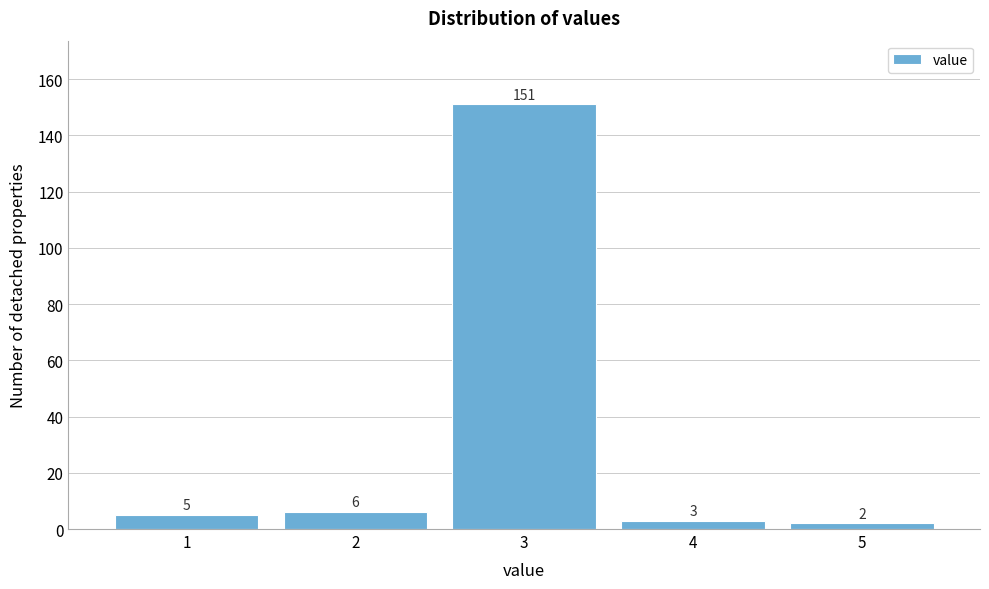

Reading left to right, transcribe this chart: for each bar, give the range it covers on the x-axis and its height.

0.5 to 1.5: 5
1.5 to 2.5: 6
2.5 to 3.5: 151
3.5 to 4.5: 3
4.5 to 5.5: 2